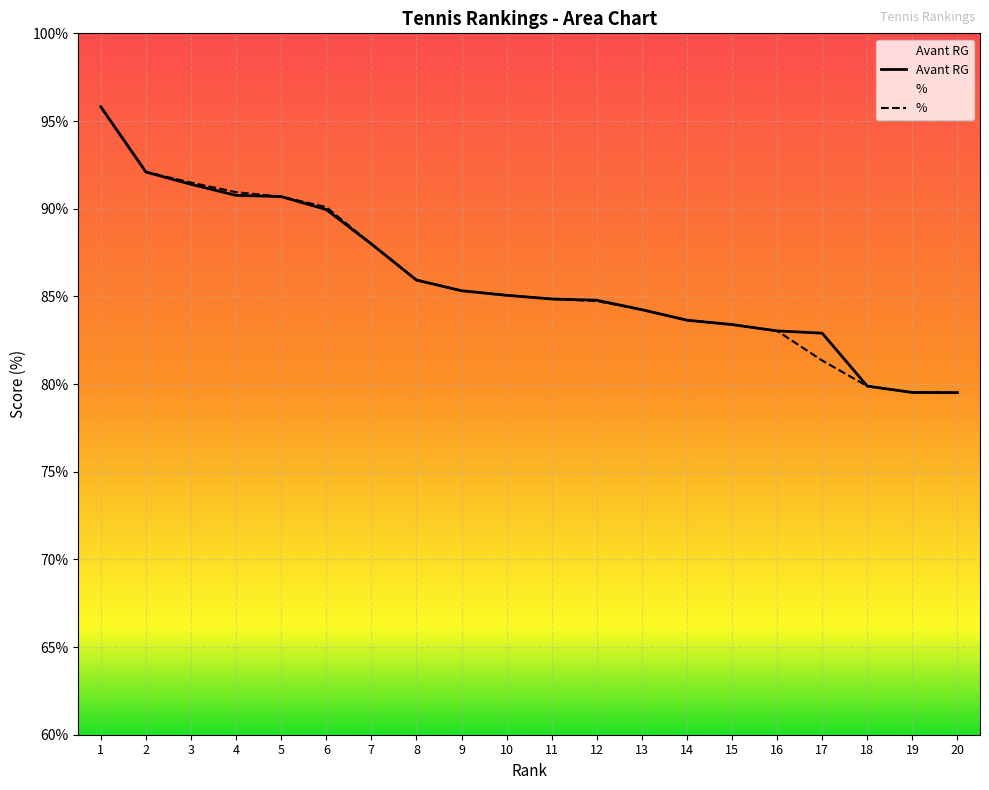

Where does the Avant RG series first go above 85?

1